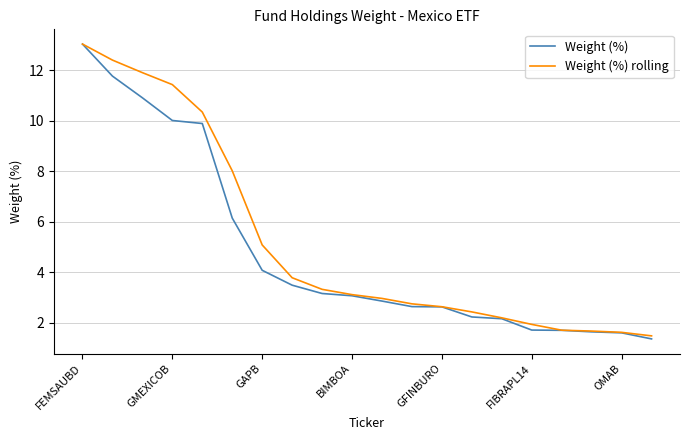

What is the maximum value for Weight (%)?

13.0